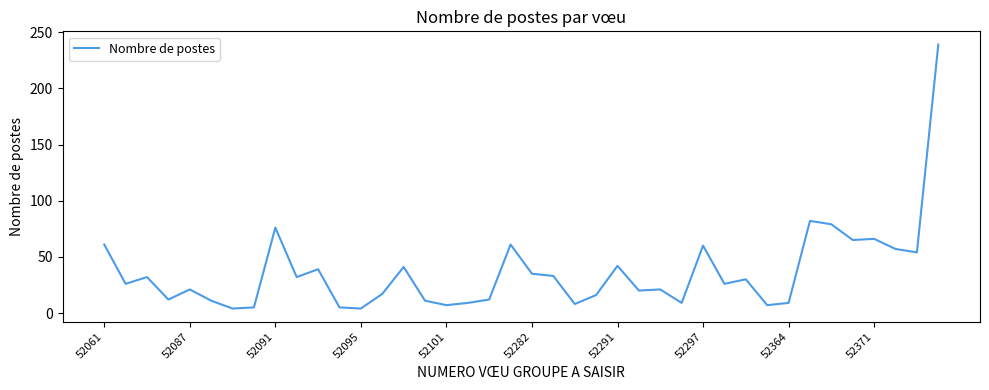

What is the maximum value shown in the chart?

239